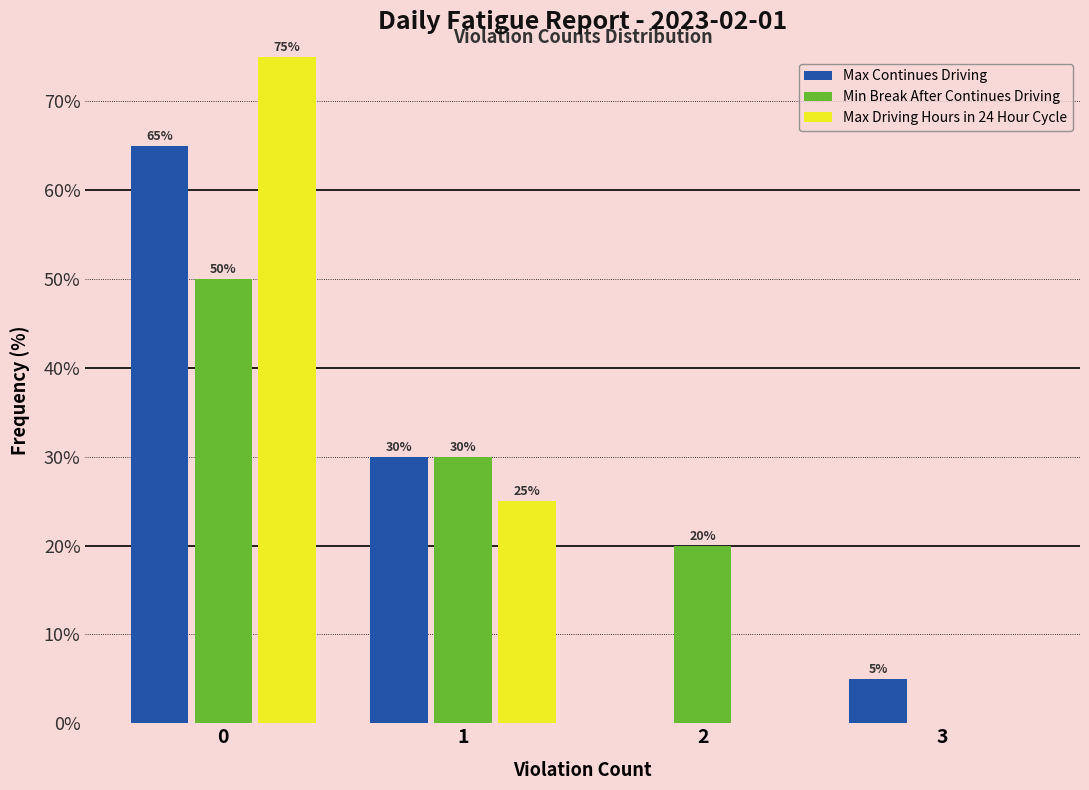

Reading left to right, transcribe all the data shown in this chart.

Max Continues Driving: 0=65	1=30	2=0	3=5
Min Break After Continues Driving: 0=50	1=30	2=20	3=0
Max Driving Hours in 24 Hour Cycle: 0=75	1=25	2=0	3=0